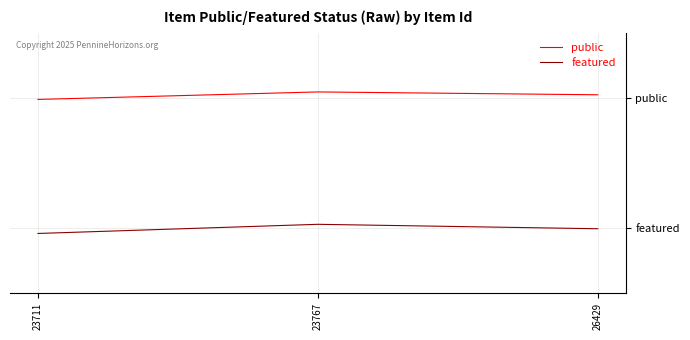

Reading left to right, list all the values displayed in this chart.

public: 23711=1.0	23767=1.0	26429=1.0
featured: 23711=-0.0	23767=0.0	26429=-0.0